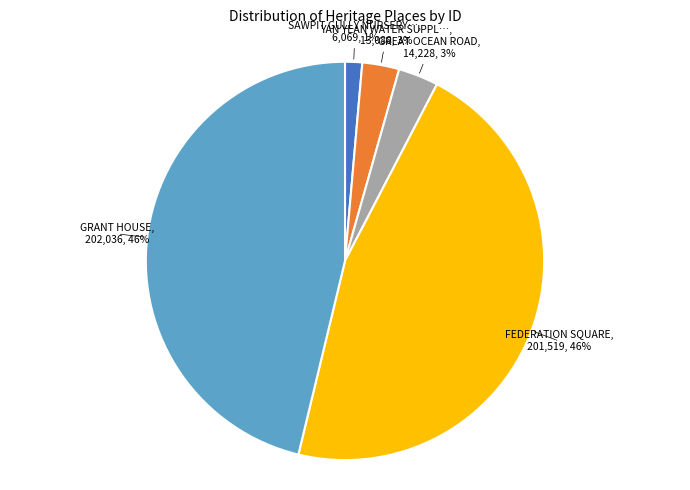

Does any single category account for the majority?

No